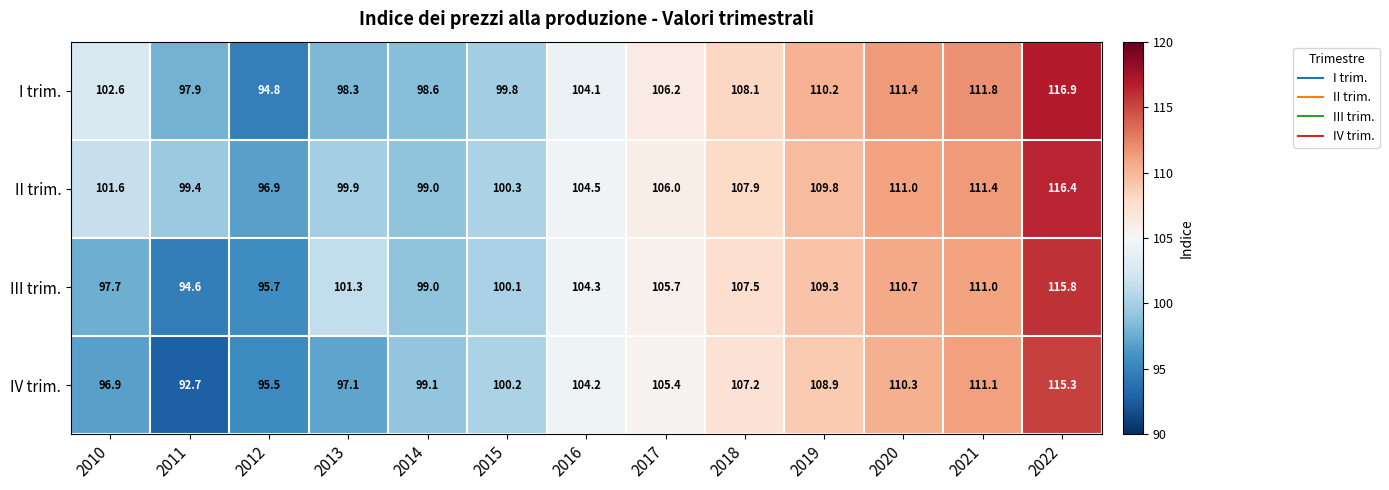

List the labels in order of I trim. value, largest first.

2022, 2021, 2020, 2019, 2018, 2017, 2016, 2010, 2015, 2014, 2013, 2011, 2012